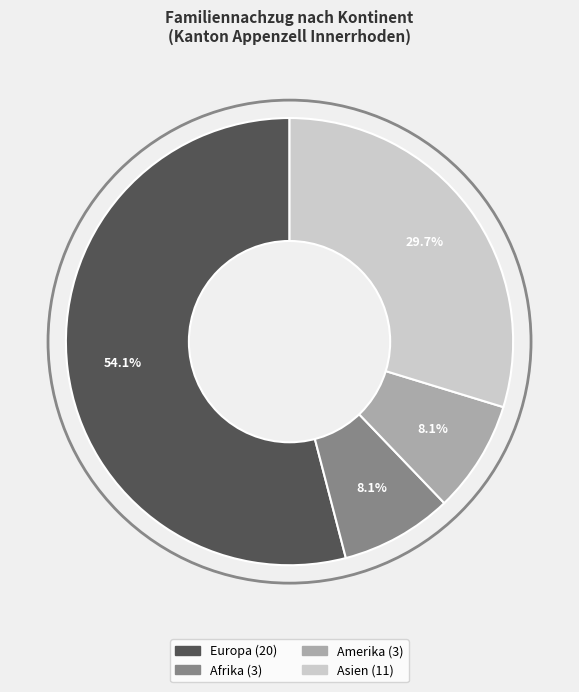

Do Europa and Amerika together represent more than half of the pie?

Yes